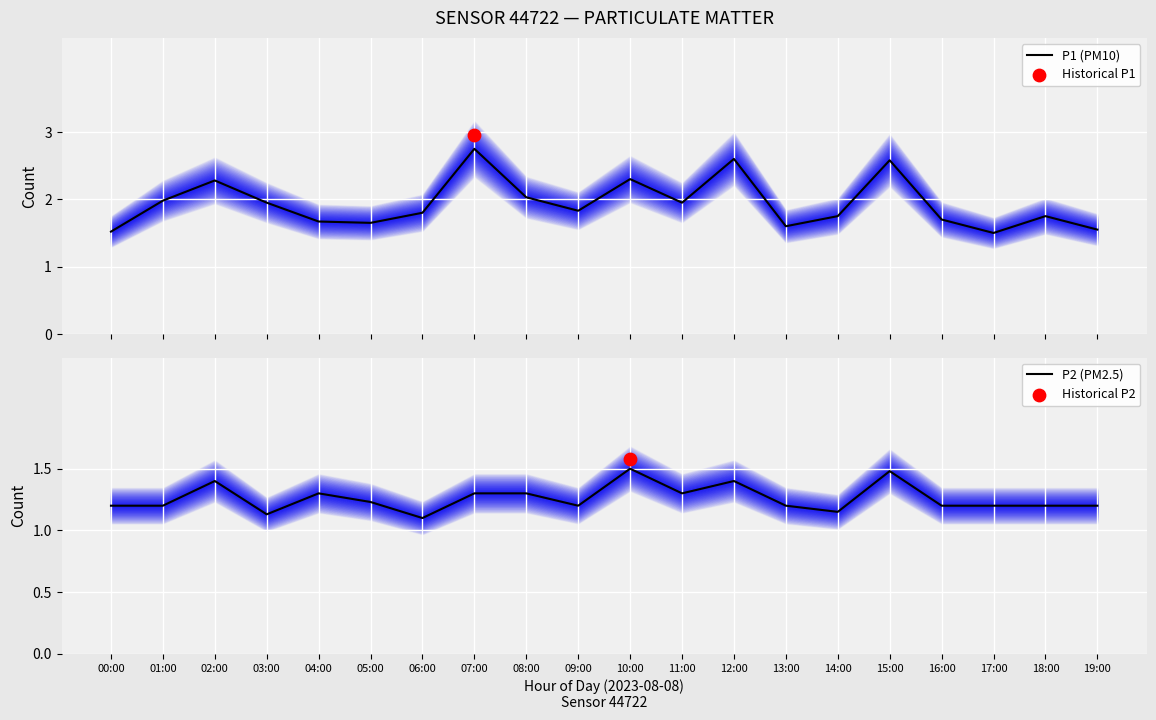

What are all the series names shown in the legend?

P1 (PM10), P2 (PM2.5)